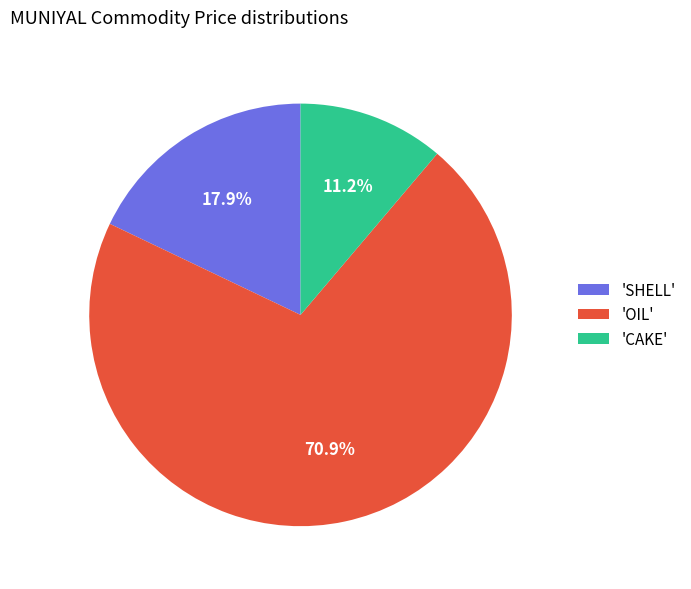

What percentage do 'CAKE' and 'SHELL' together represent?

29.1%